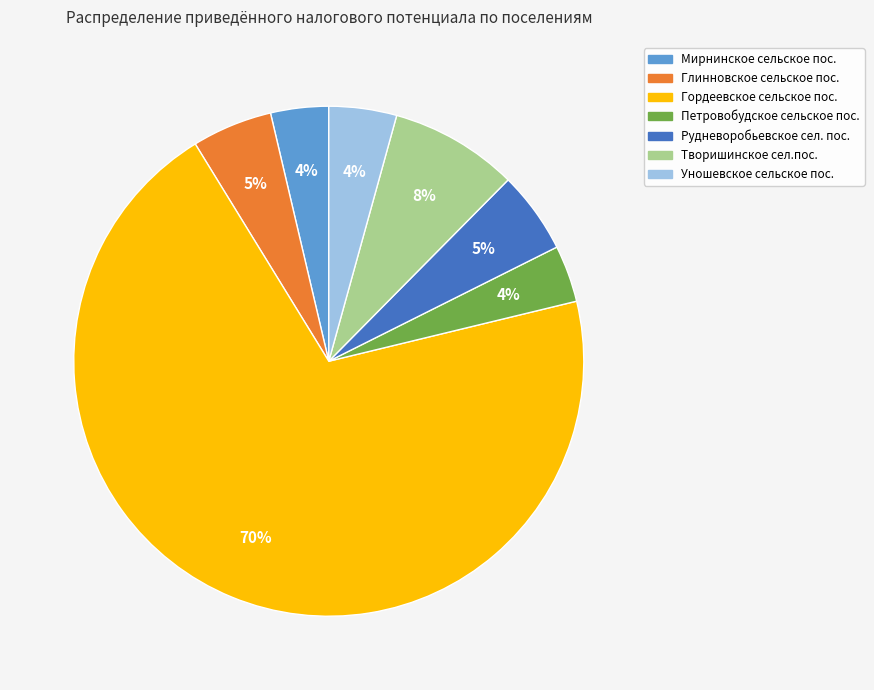

Which category has the biggest portion of the pie?

Гордеевское сельское пос.